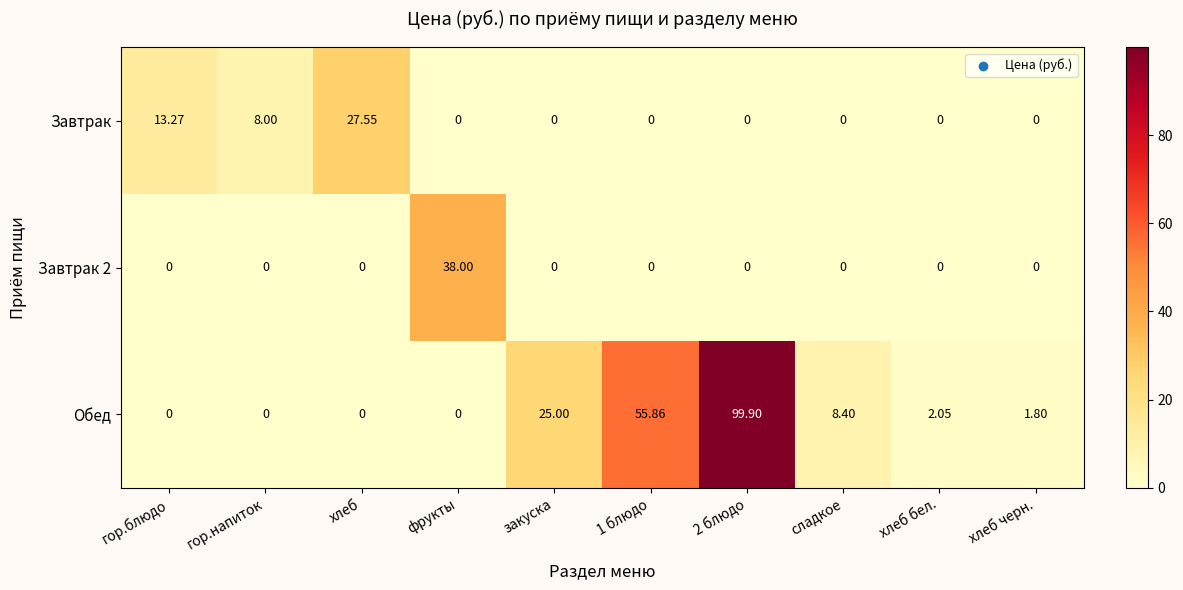

At how many categories does at least one series exceed 72?

1